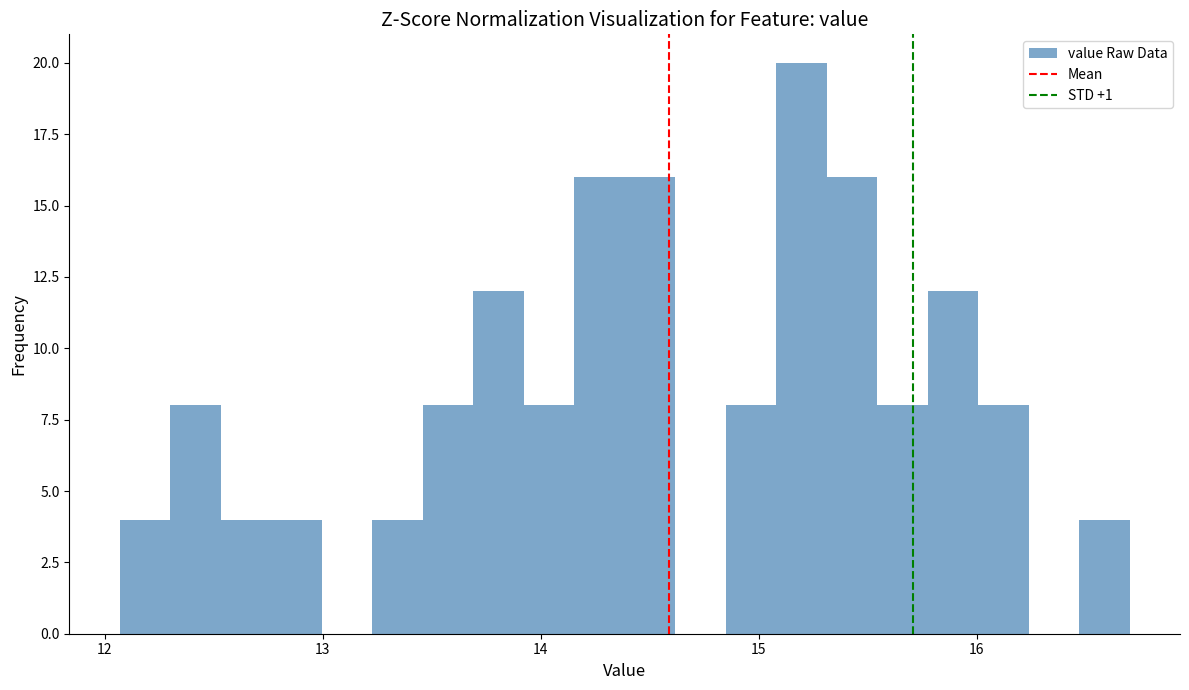

Read against the x-axis, roughly where is the centre of the tallest bar?

15.2